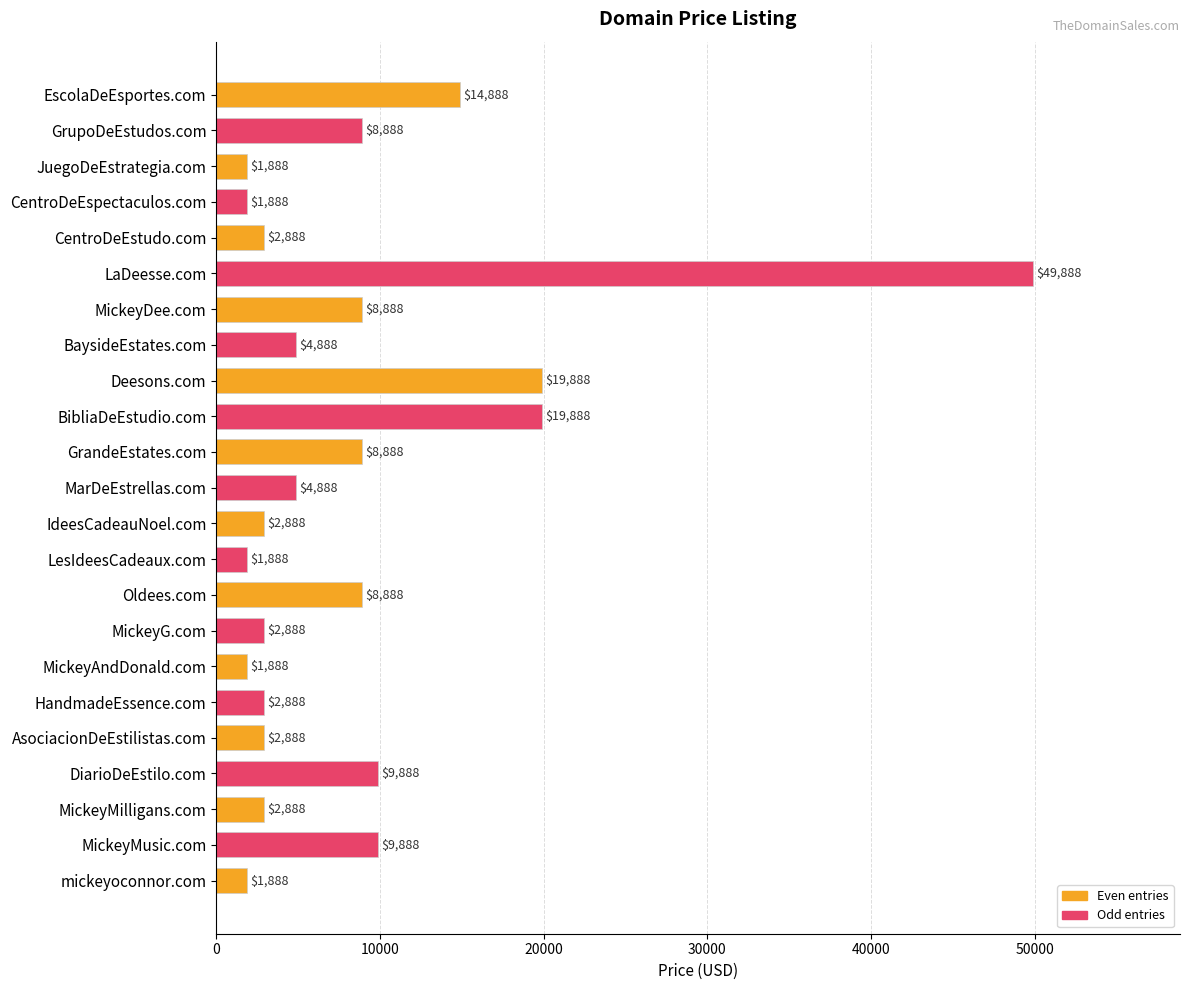

What is the value of the 12th bar from the top?

4888